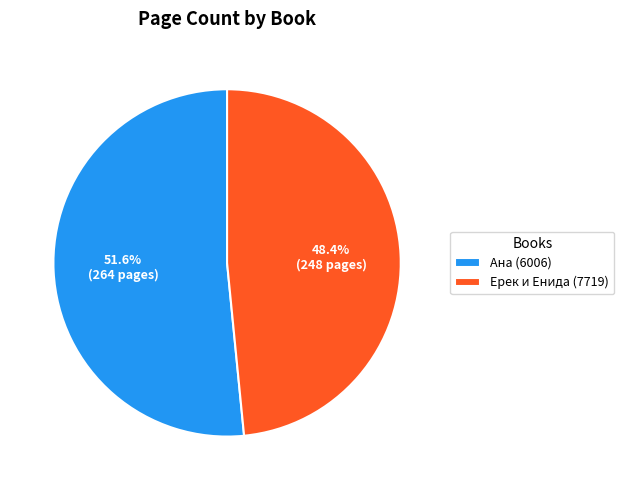

How many segments does this pie chart have?

2